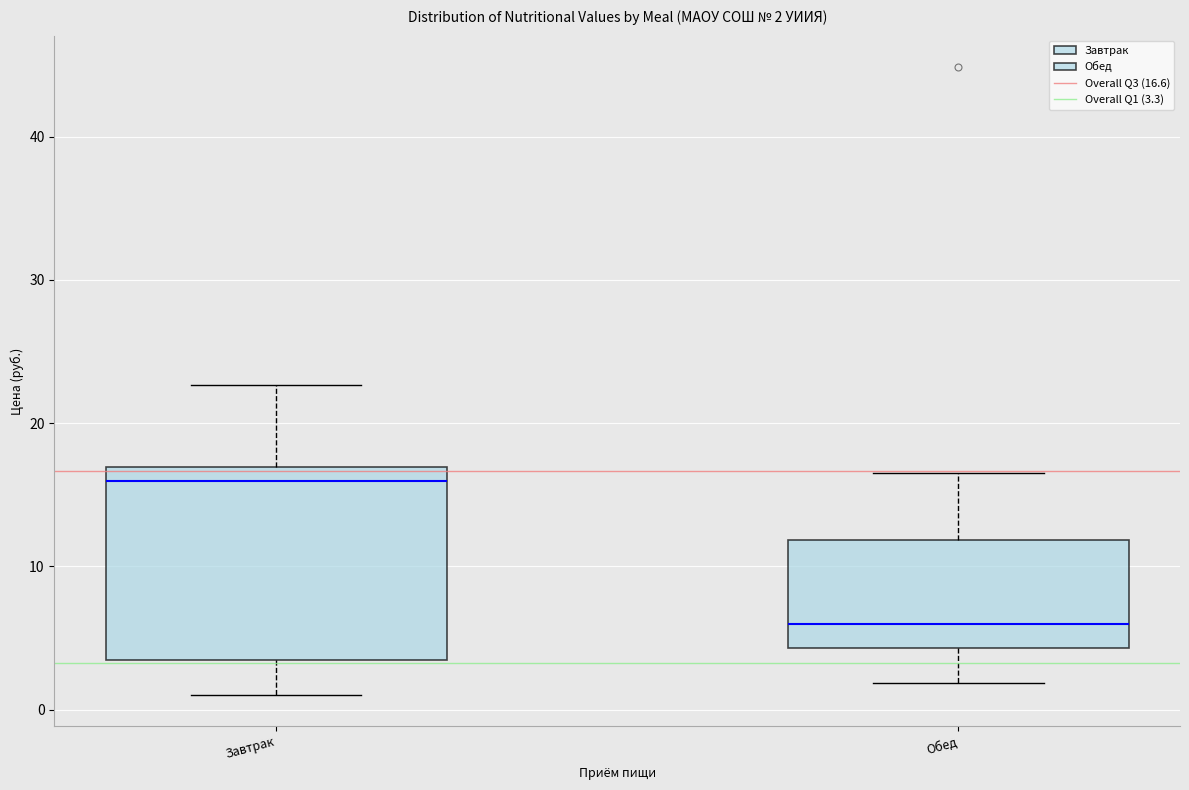

Which box has the lowest median line?

Обед